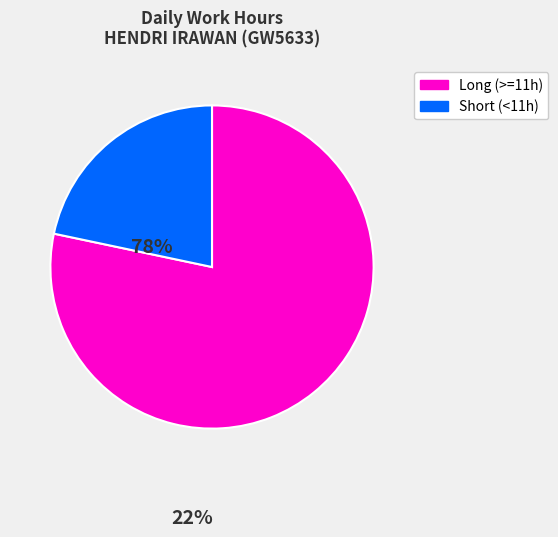

Is there any slice that represents more than half of the pie?

Yes